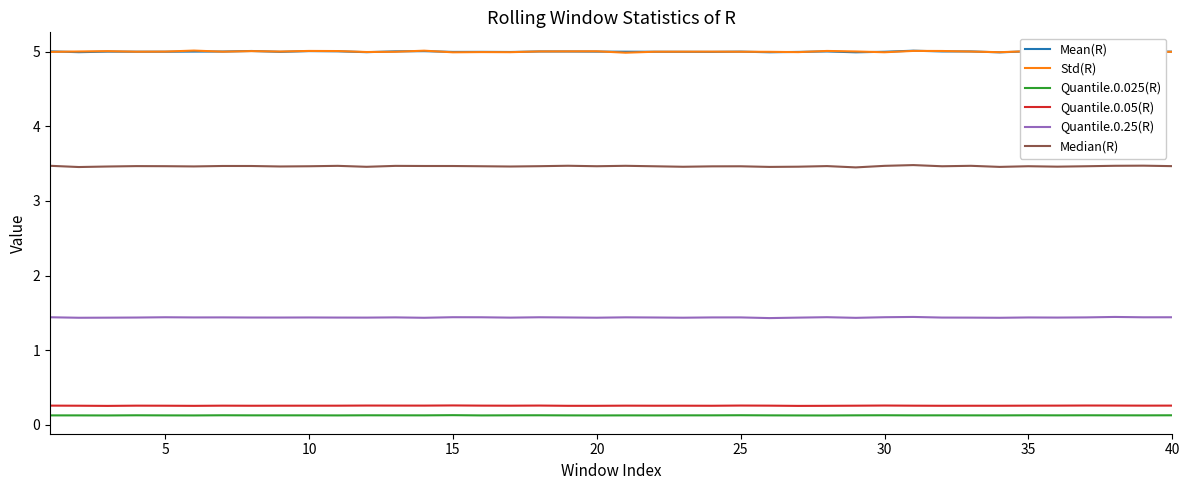

True or false: Quantile.0.25(R) and Std(R) cross at least once.

False